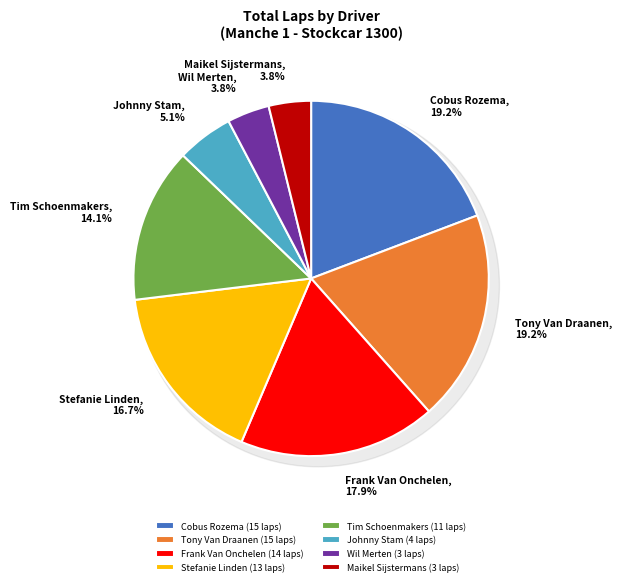

Count the number of slices in the pie.

8